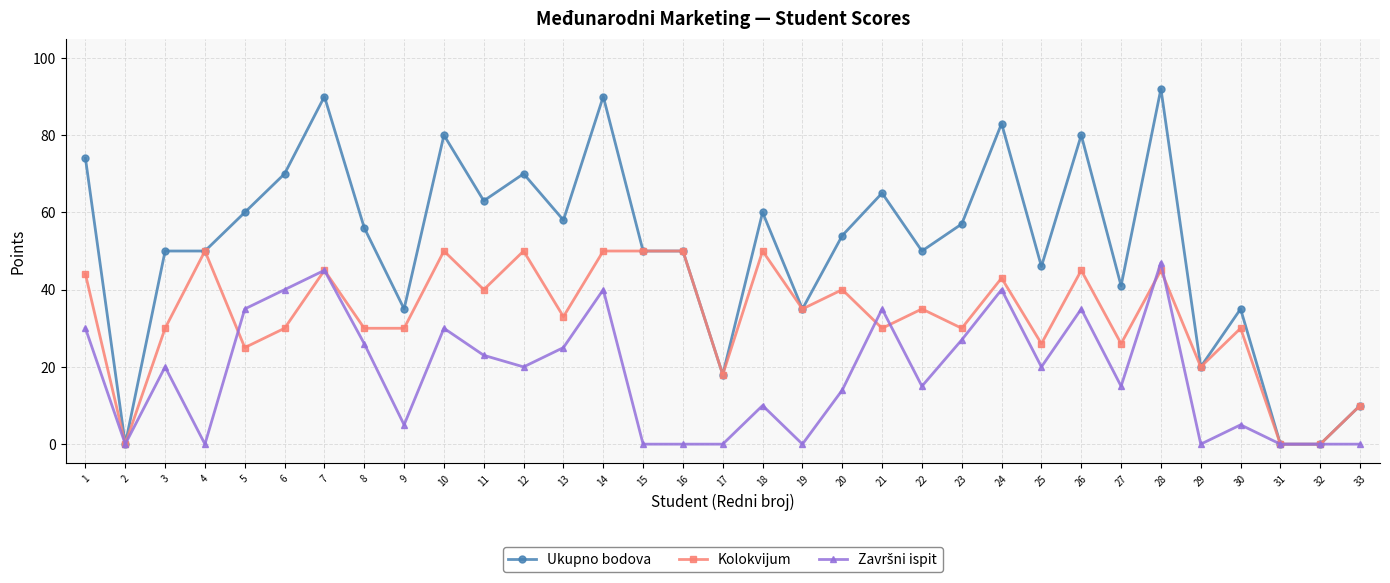

The Ukupno bodova series shows 50 at 4. True or false?

True